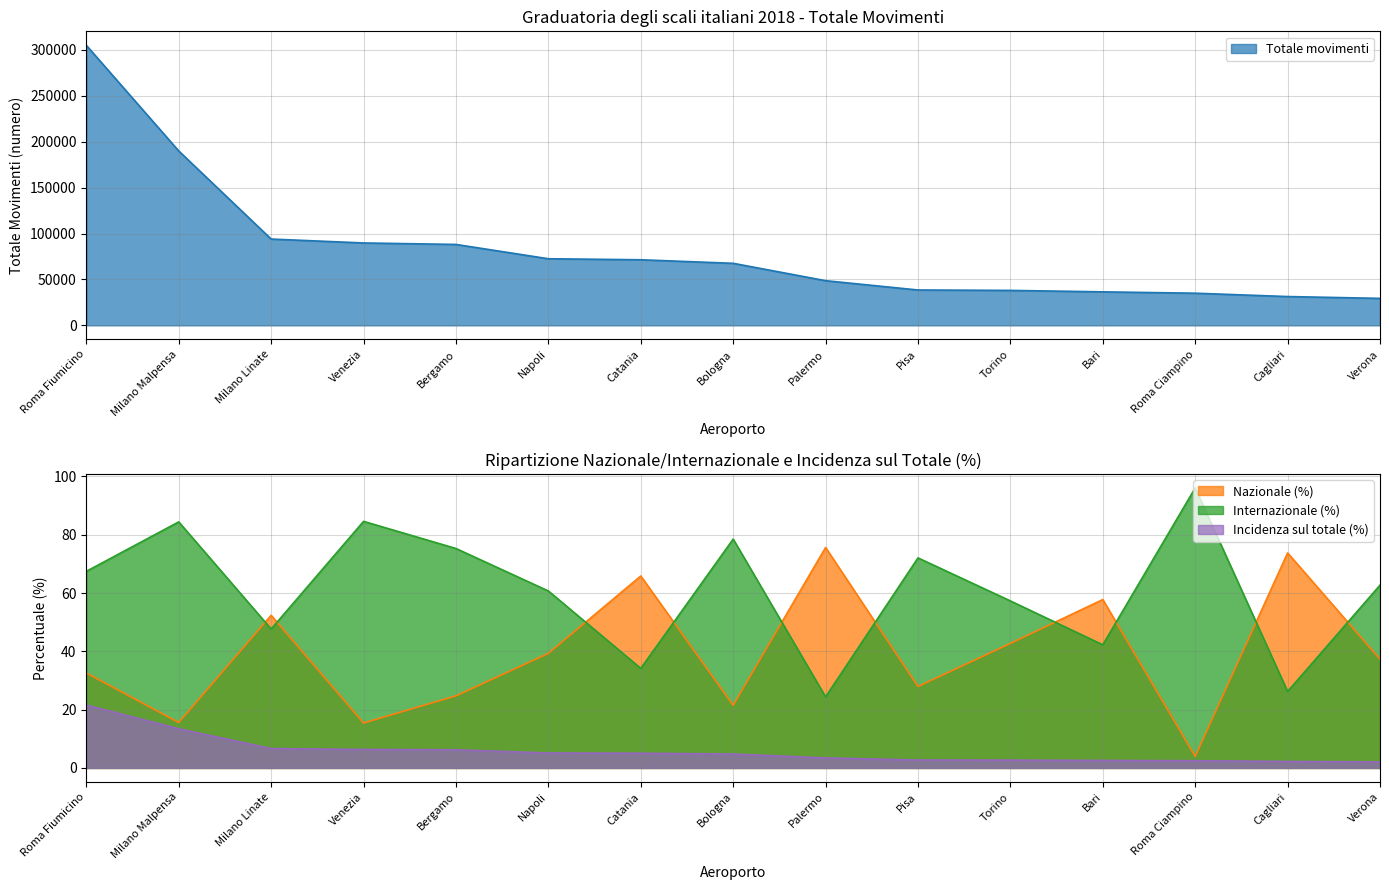

Which series changed the most between Bergamo and Roma Ciampino?

Totale movimenti